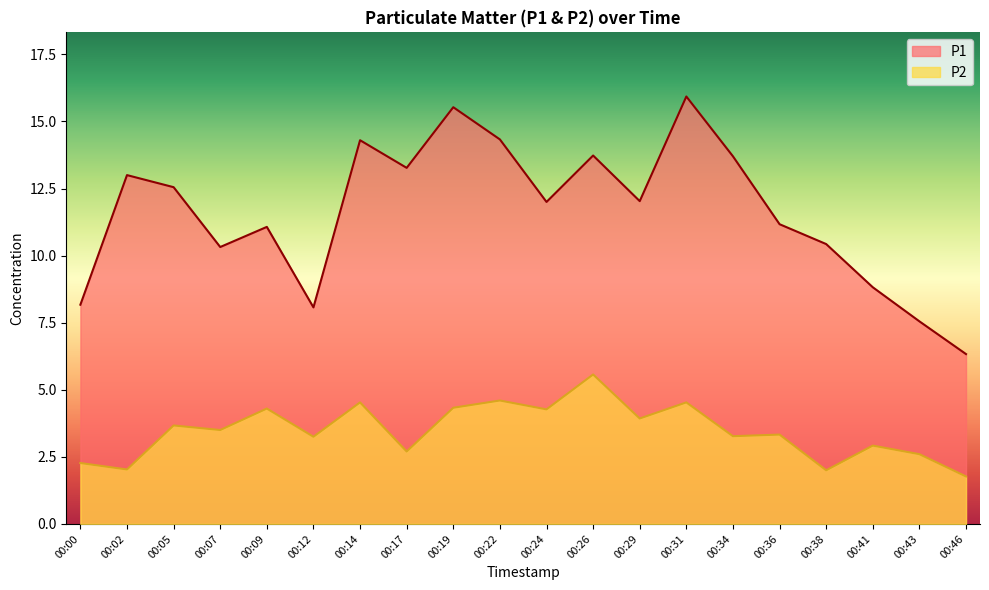

At which category is the sum across all series the highest?

00:31